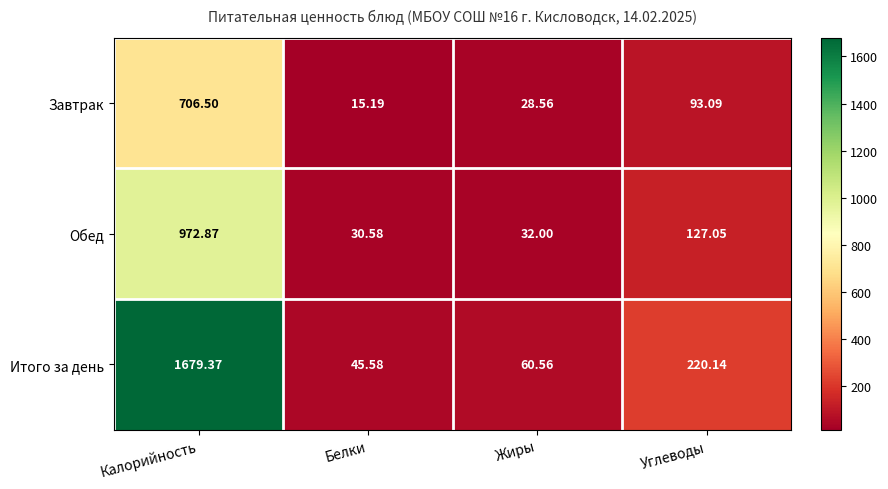

List the series in order of their peak value, lowest first.

Завтрак, Обед, Итого за день